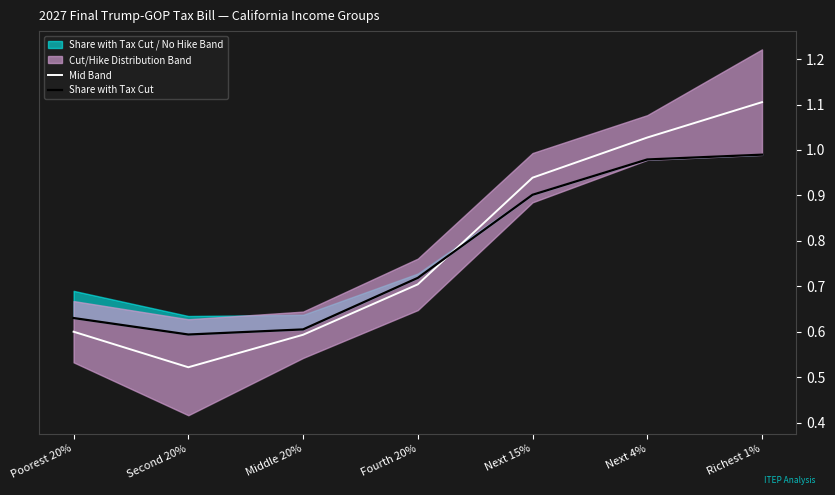

Reading left to right, what are all the values shown in this chart?

Mid Band: 0.6	0.5	0.6	0.7	0.9	1.0	1.1
Share with Tax Cut: 0.6	0.6	0.6	0.7	0.9	1.0	1.0